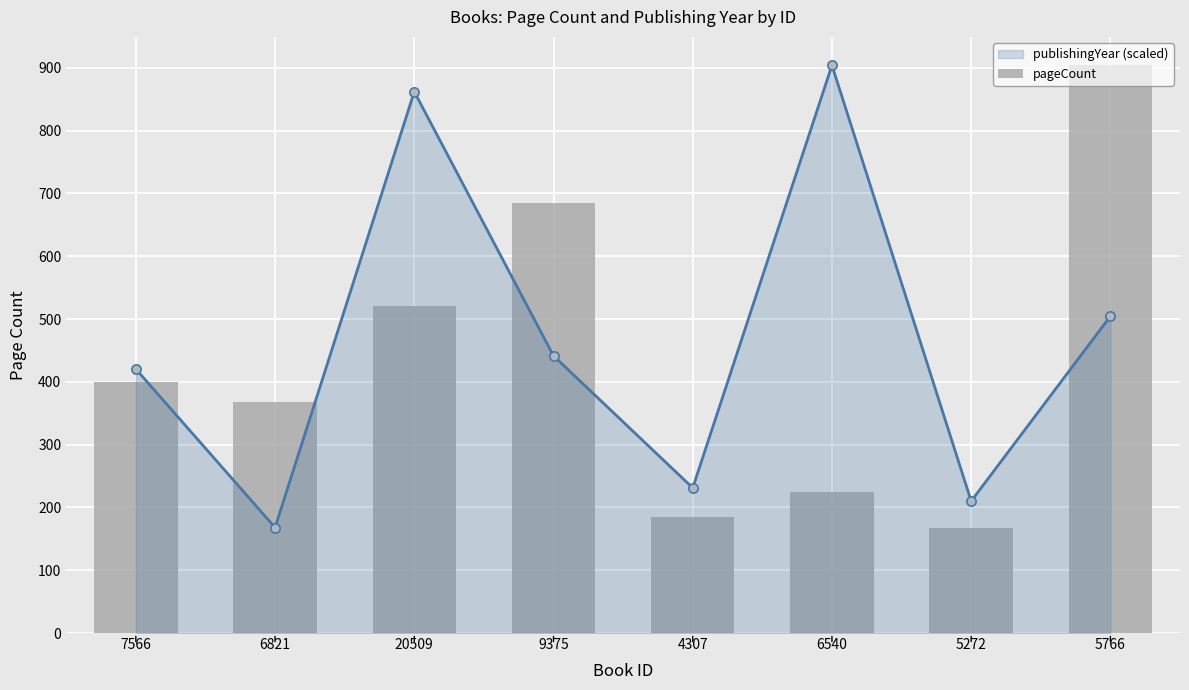

Between 7566 and 9375, which is larger?

9375